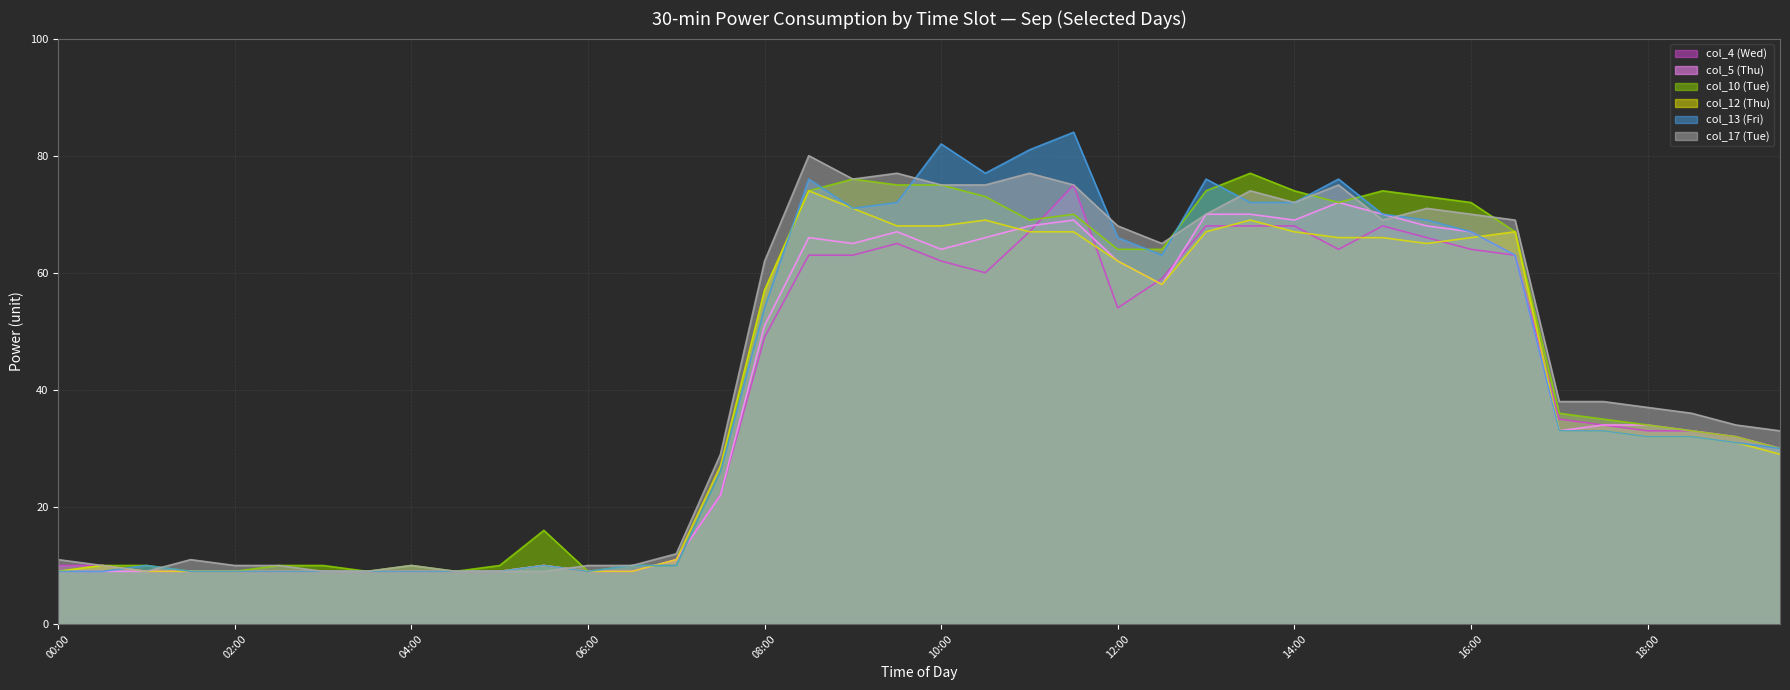

What is the approximate value of col_12 (Thu) at 10:00, to the nearest 10?

70